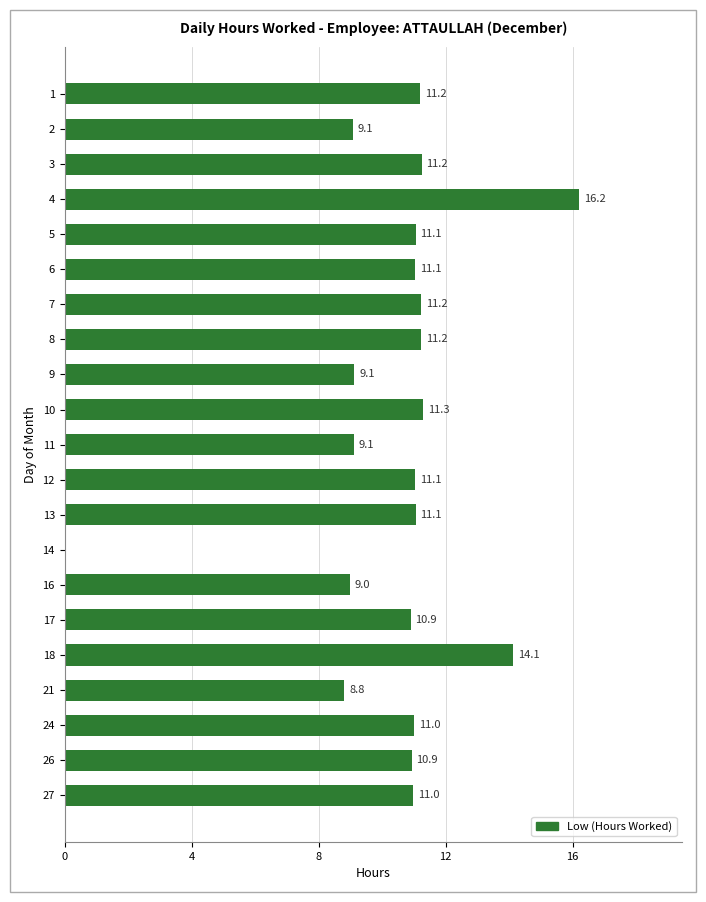

Which category has the highest value across all series?

4